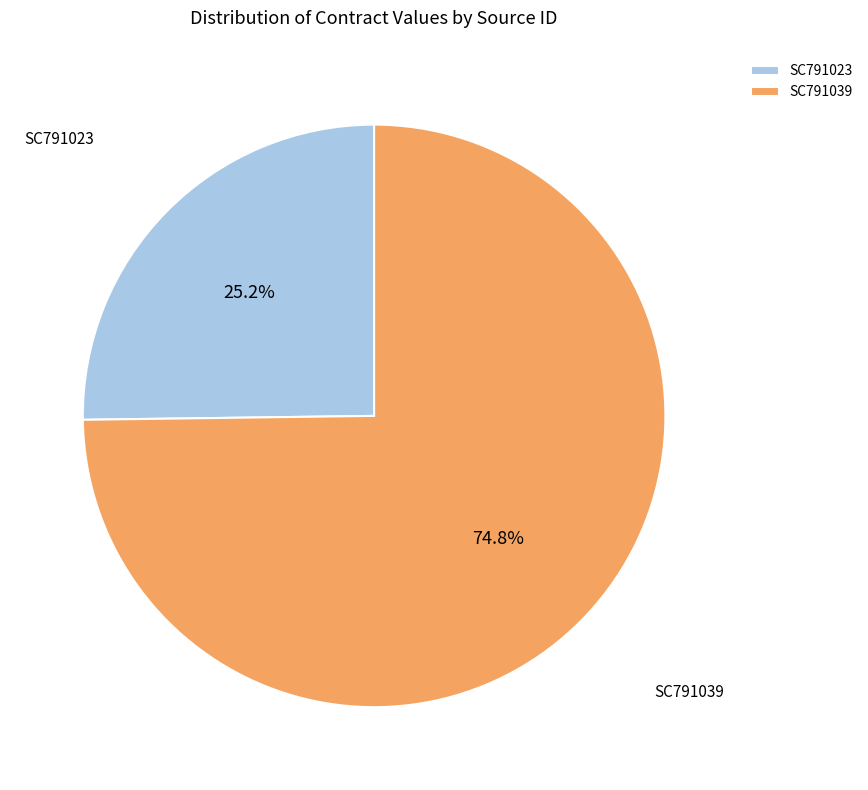

What is the ratio of the value at SC791023 to the value at SC791039?

0.3